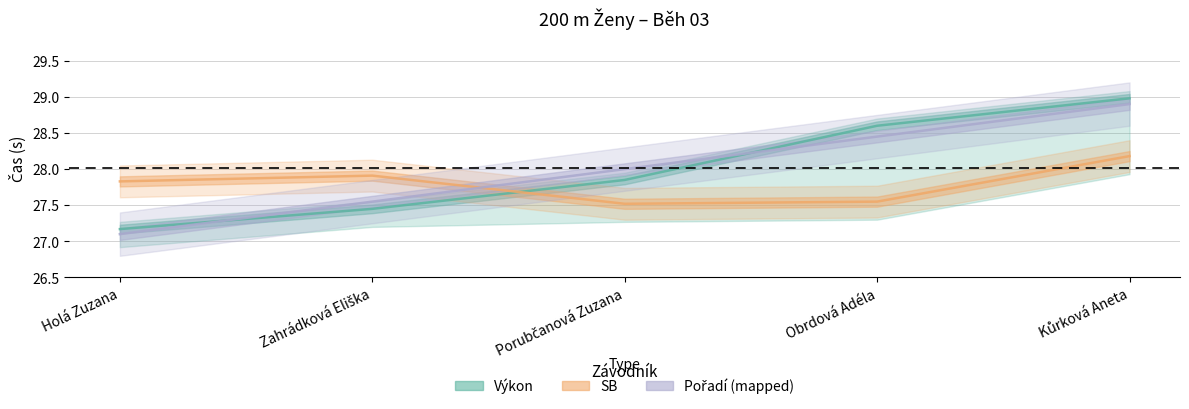

What is the difference between the second highest and second lowest values in the Výkon series?

1.2